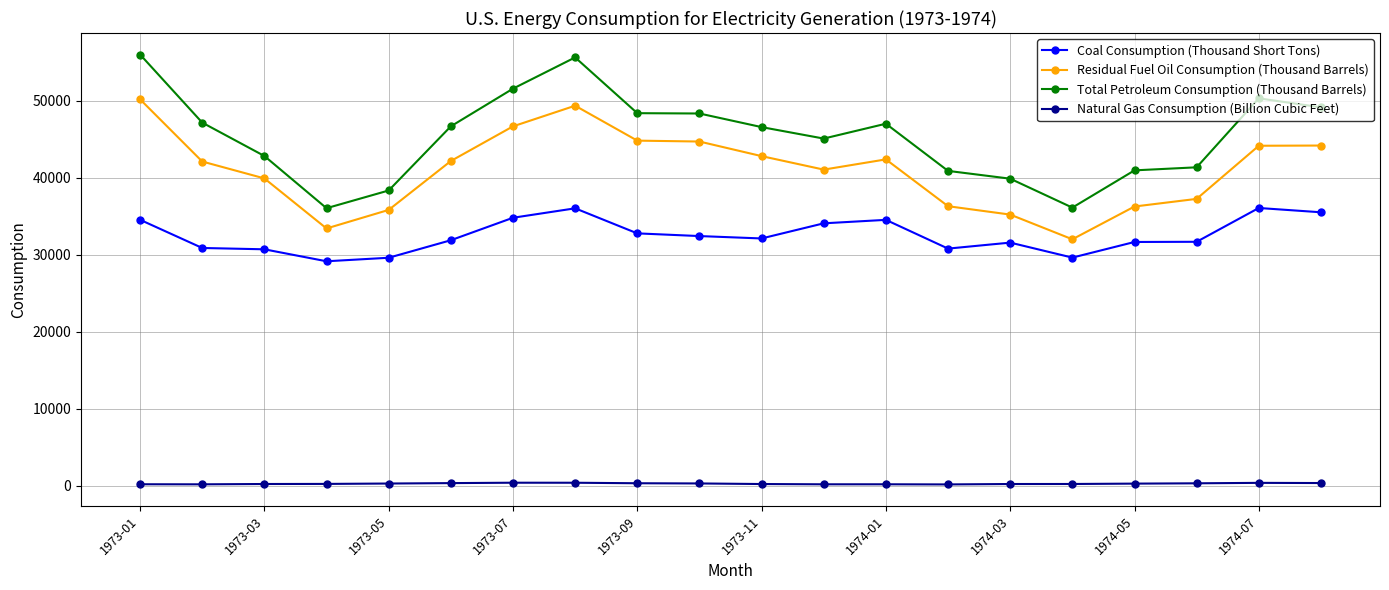

Rank the series by their maximum value, from highest to lowest.

Total Petroleum Consumption (Thousand Barrels), Residual Fuel Oil Consumption (Thousand Barrels), Coal Consumption (Thousand Short Tons), Natural Gas Consumption (Billion Cubic Feet)